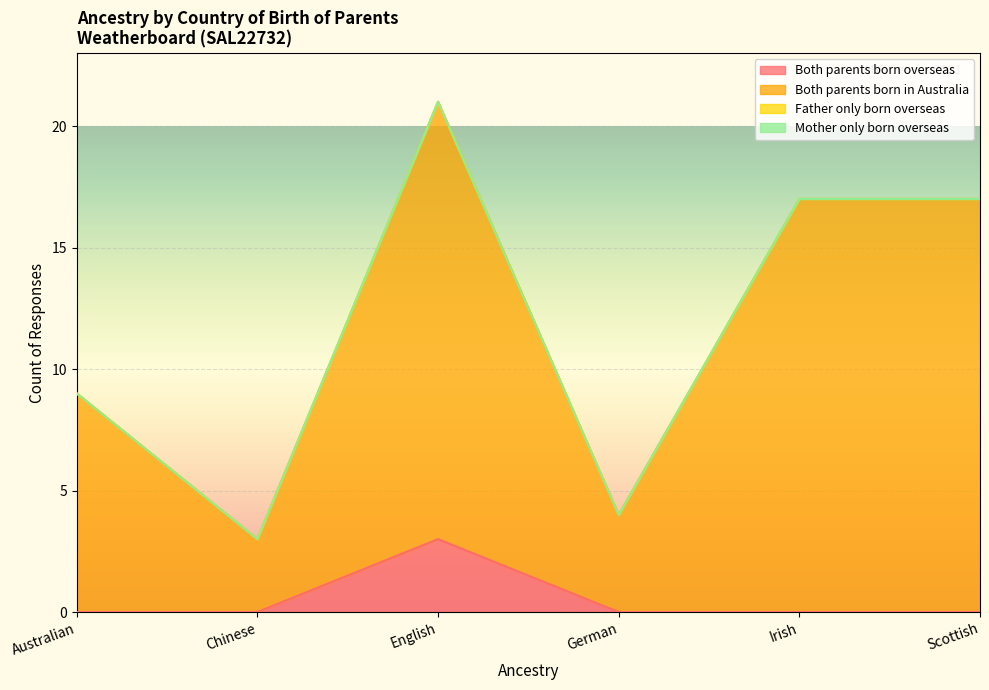

True or false: Both parents born in Australia and Both parents born overseas intersect in this chart.

False